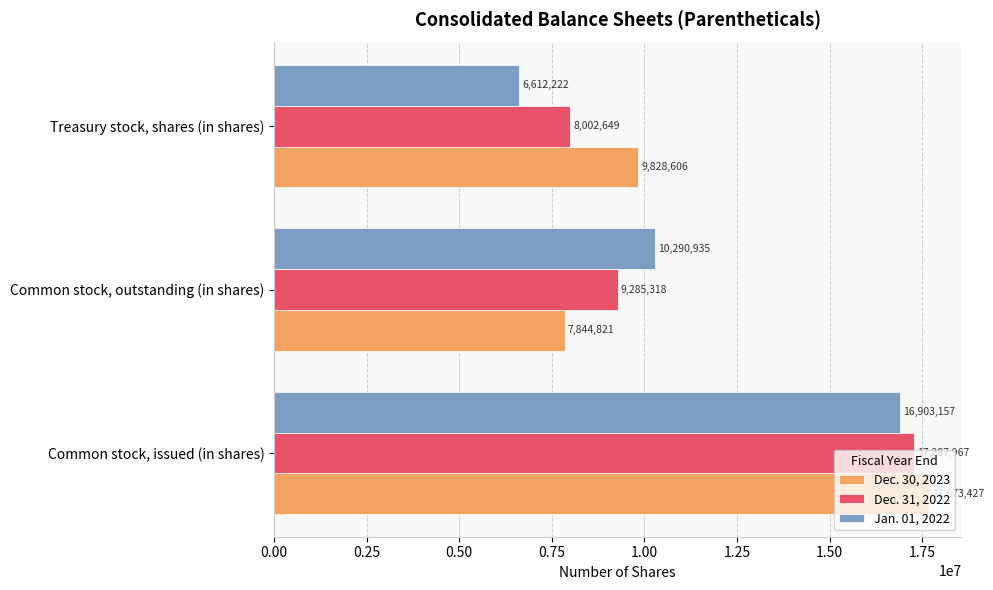

What are all the series names shown in the legend?

Dec. 30, 2023, Dec. 31, 2022, Jan. 01, 2022